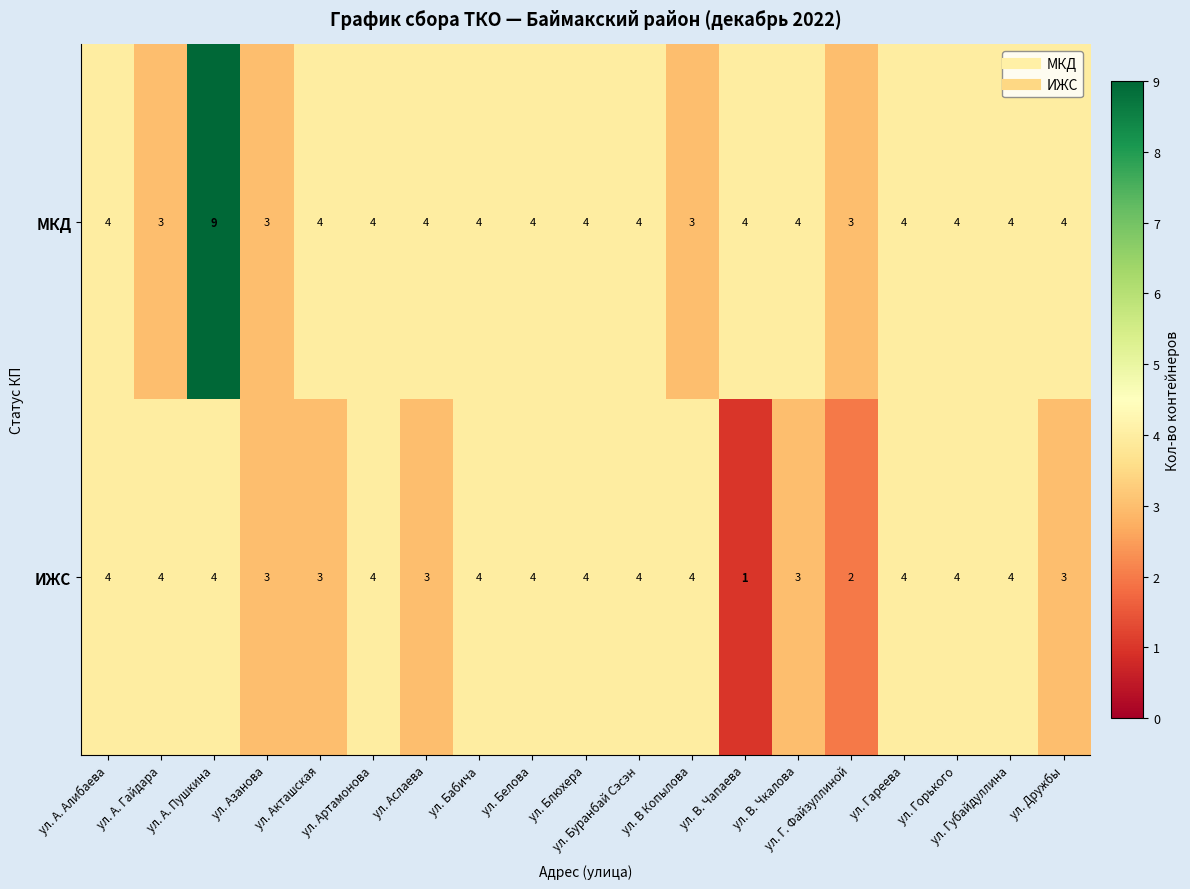

How many values in the ИЖС series are below 4?

7